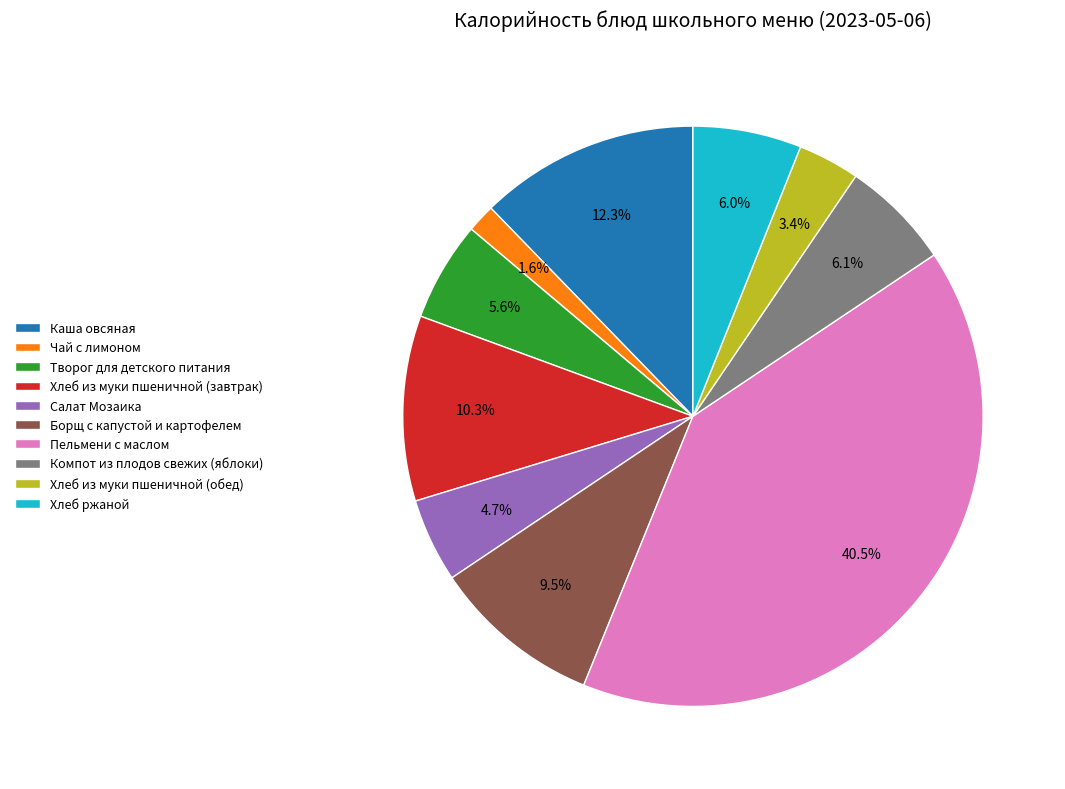

How many slices are in this pie chart?

10